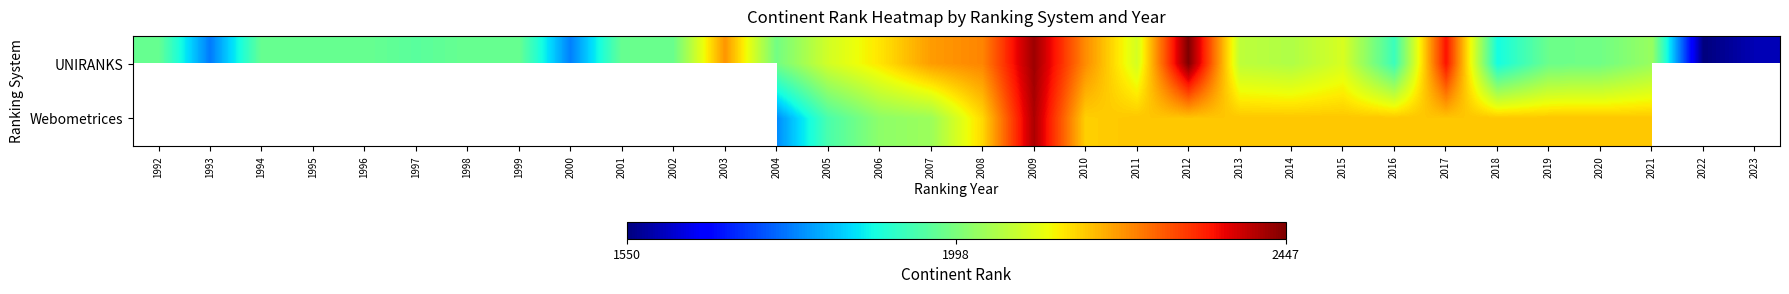

Which category has the lowest value in the UNIRANKS series?

2022